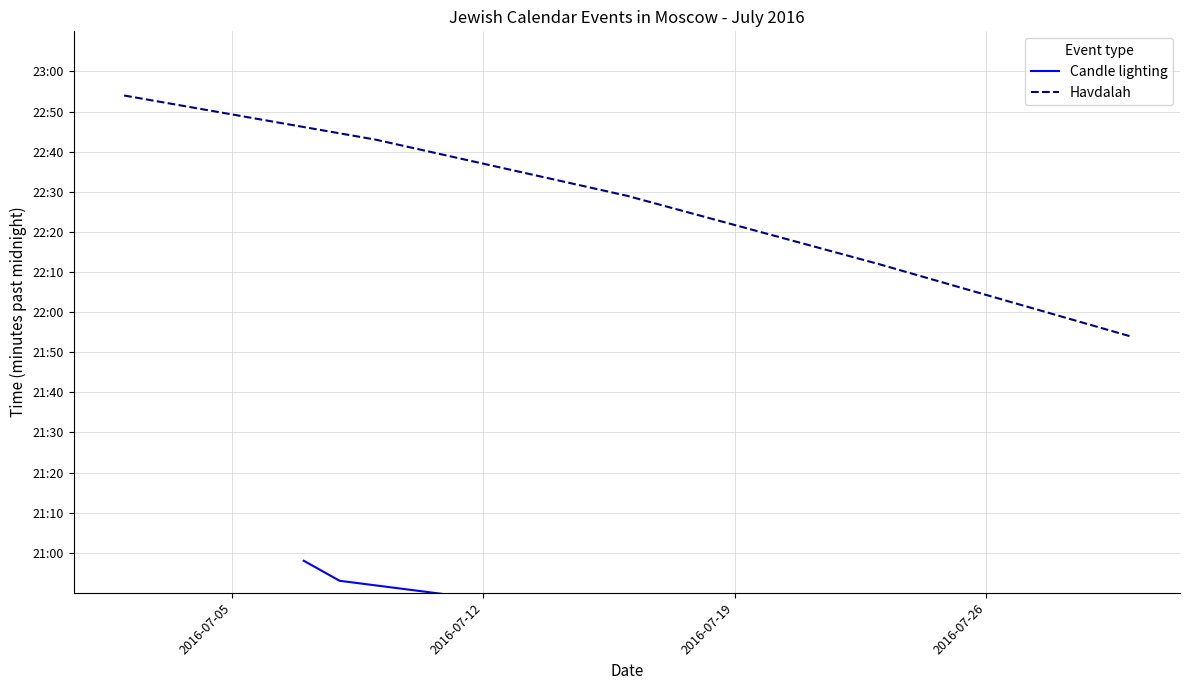

List the series in order of their overall mean, lowest first.

Candle lighting, Havdalah